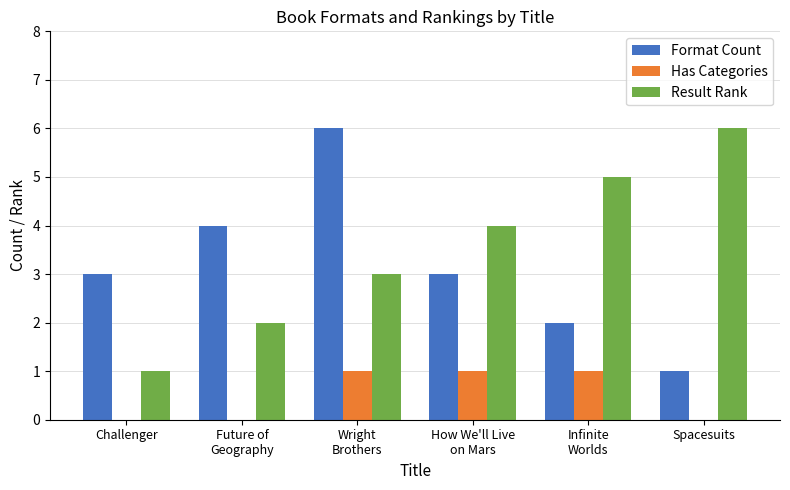

True or false: Result Rank has a value of 2 at Future of
Geography.

True